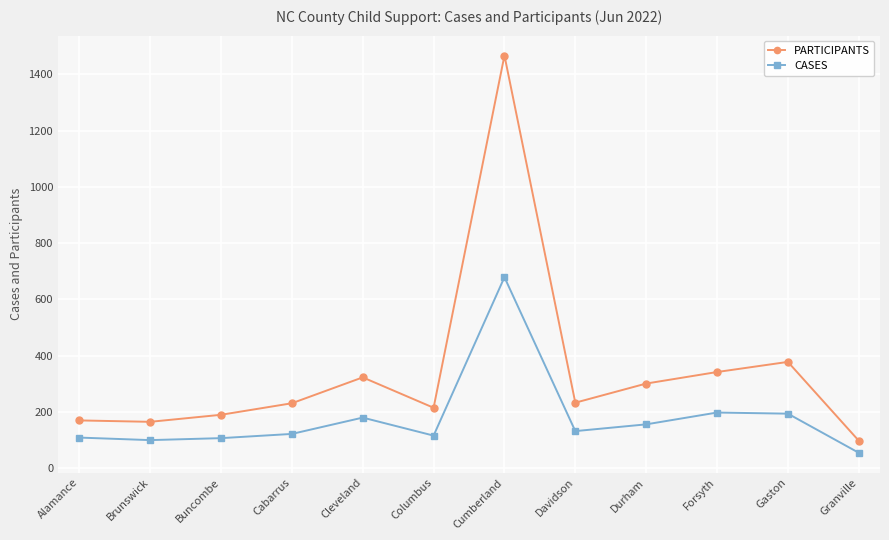

At which category does the chart reach its minimum across all series?

Granville